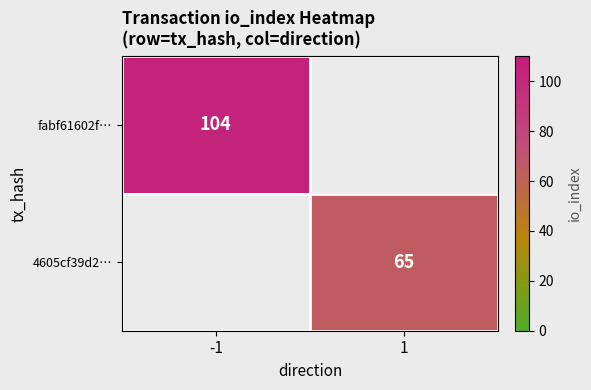

The value of 4605cf39d2… at 1 is 65. True or false?

True